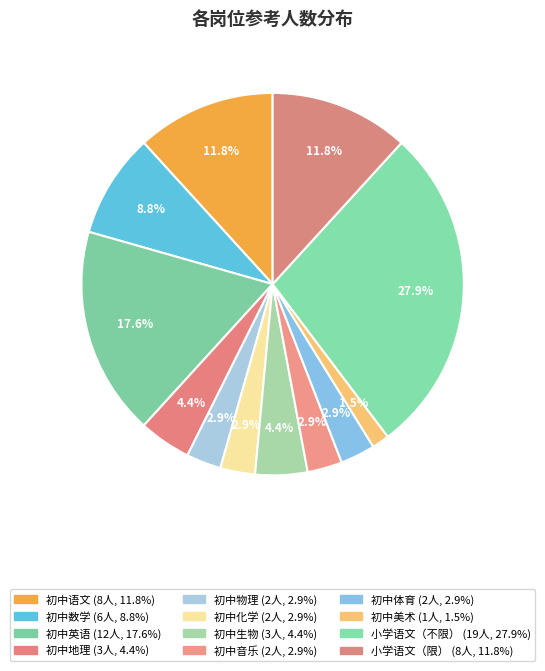

The 初中数学 slice represents 1% of the pie. True or false?

False